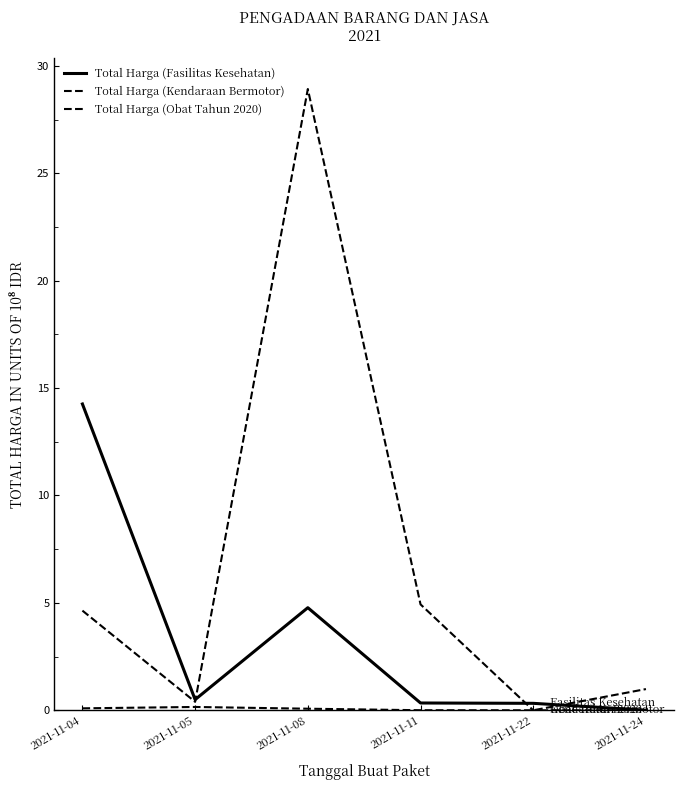

The Total Harga (Kendaraan Bermotor) series shows 0.3 at 2021-11-05. True or false?

False